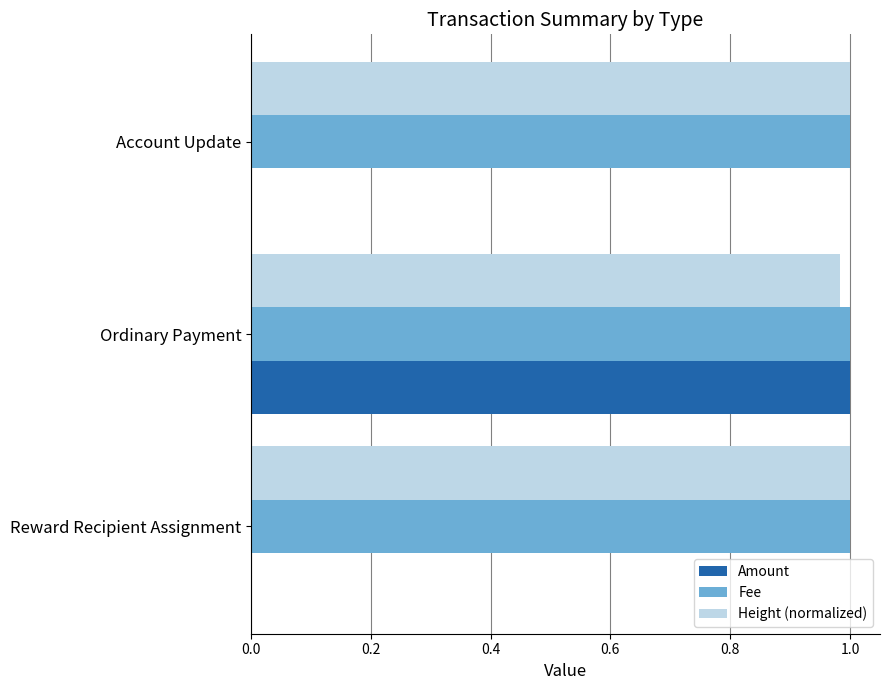

Which series changed the most between Ordinary Payment and Account Update?

Amount